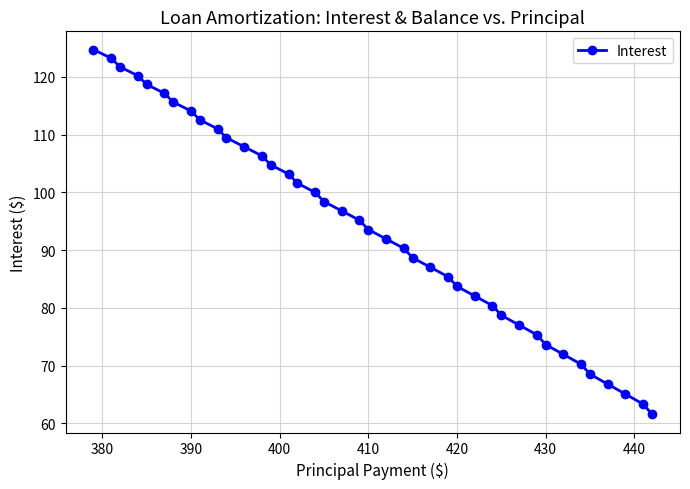

What is the difference between the maximum and minimum values?

63.2